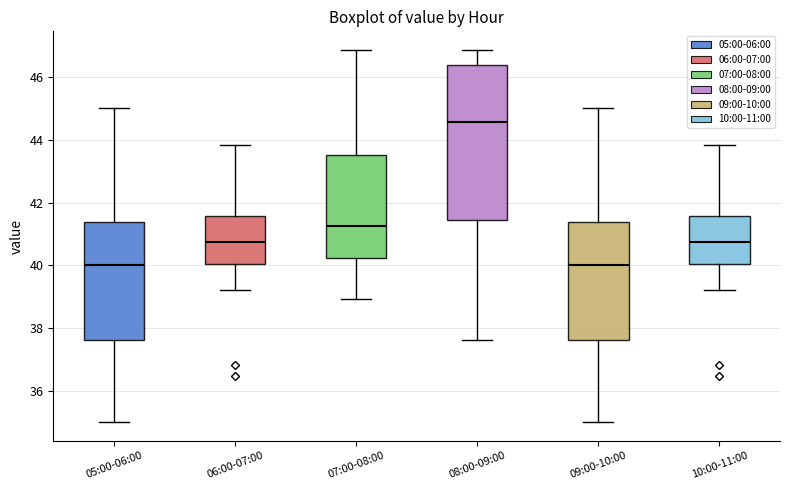

Where does the upper whisker of the box for 05:00-06:00 end on the y-axis? The values are not printed on the chart, so give them approximately, as read against the axis.

45.0